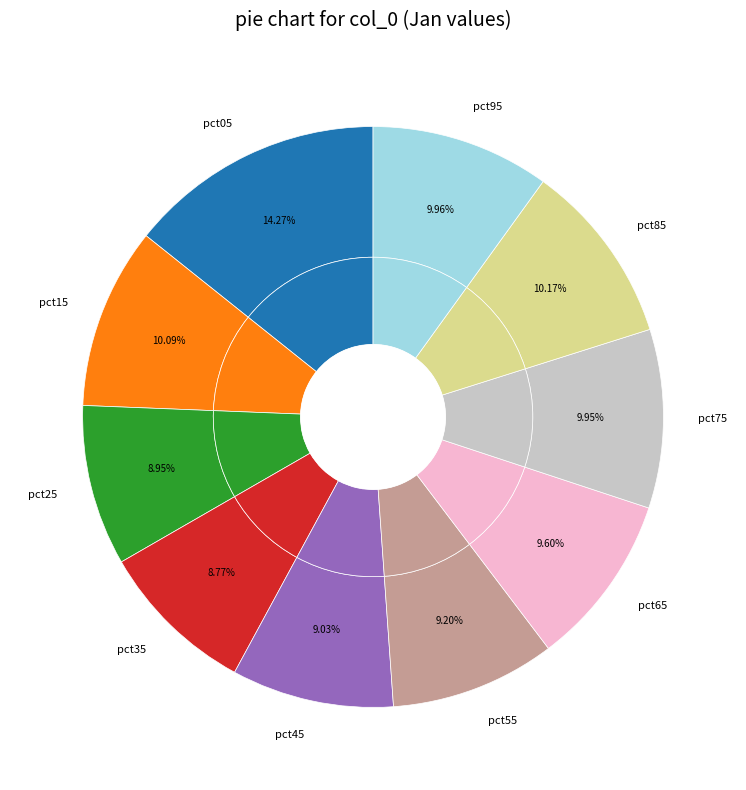

Is pct35 the majority of the pie?

No